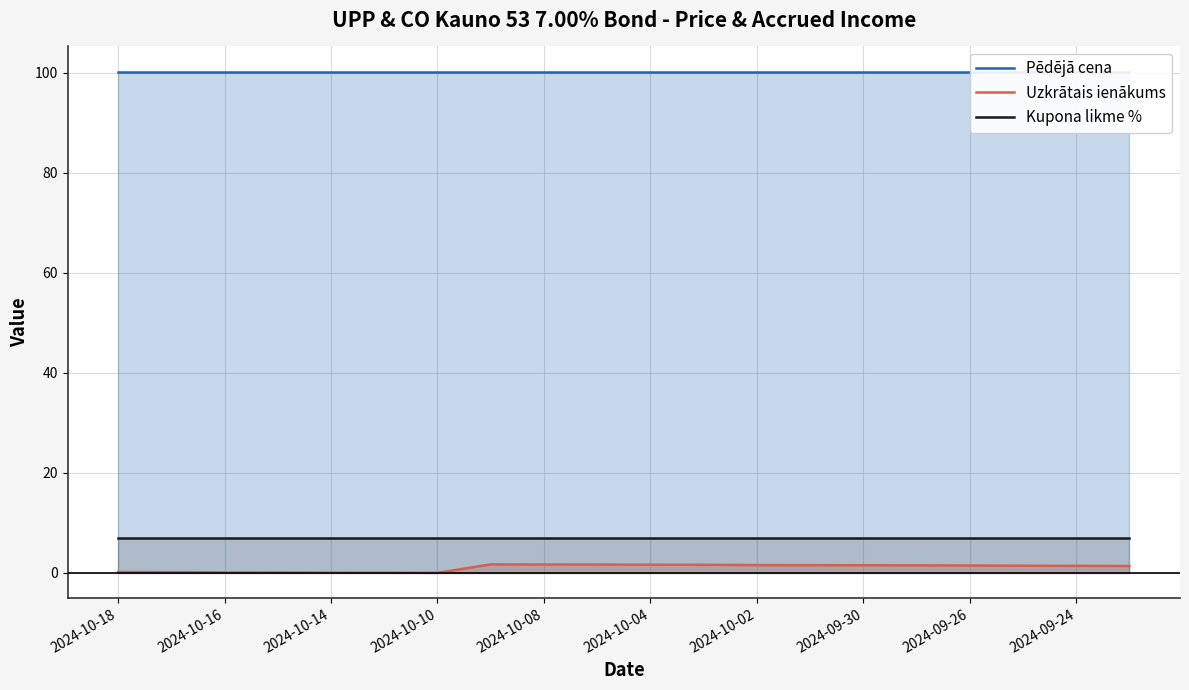

What are all the series names shown in the legend?

Pēdējā cena, Uzkrātais ienākums, Kupona likme %